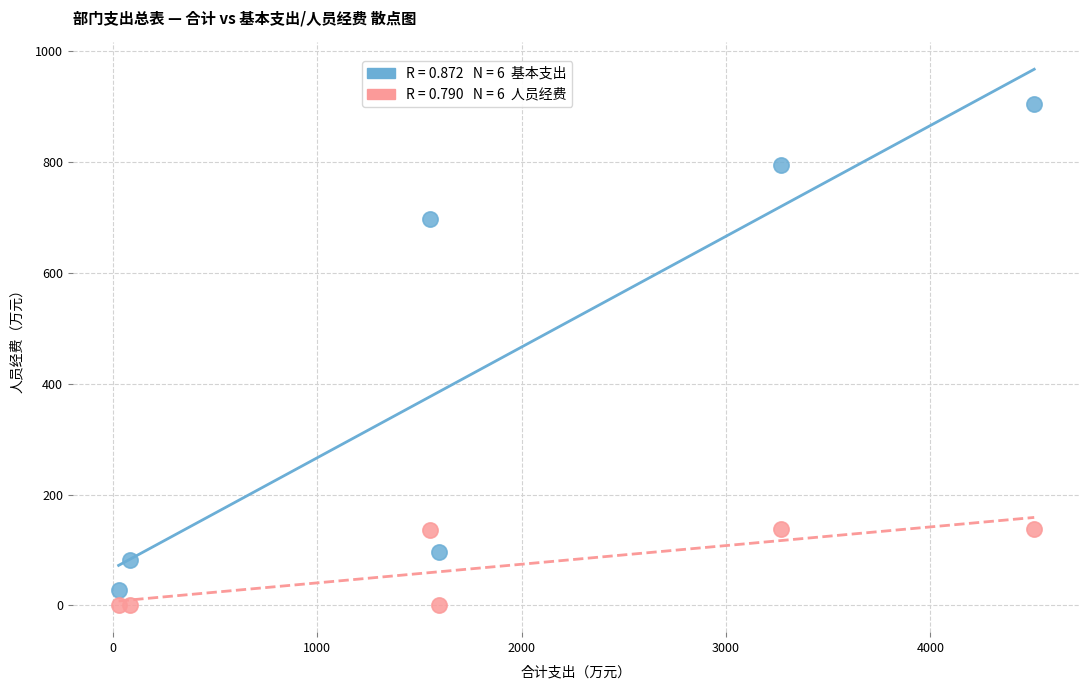

Across all series, what Y value is closest to 452?

696.4